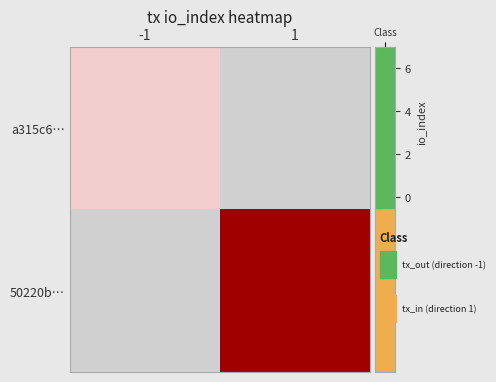

What is the total value across all series at 1?

7